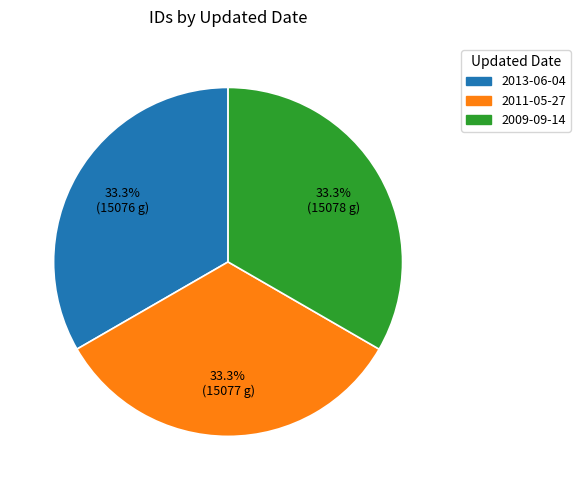

Is there a majority slice in this chart?

No